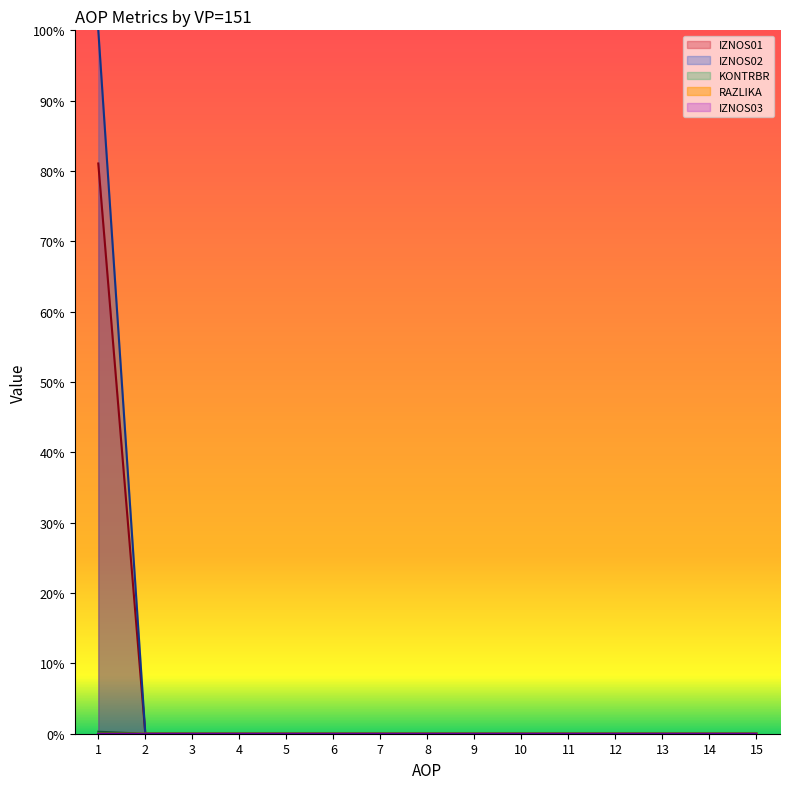

Is the value of KONTRBR at 6 greater than the value of IZNOS01 at 9?

No